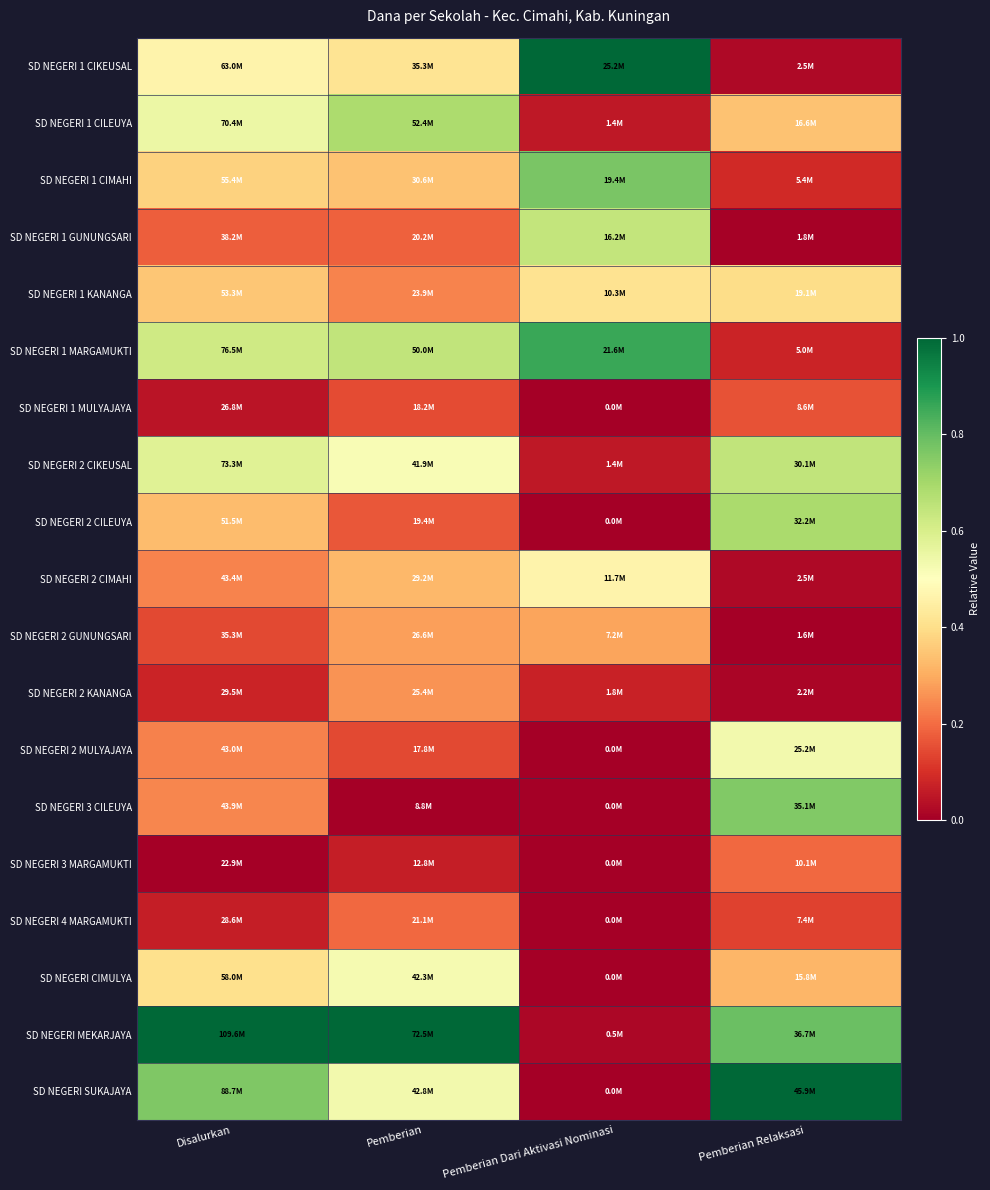

Reading left to right, what are all the values shown in this chart?

SD NEGERI 1 CIKEUSAL: Disalurkan=0.5	Pemberian=0.4	Pemberian Dari Aktivasi Nominasi=1.0	Pemberian Relaksasi=0.0
SD NEGERI 1 CILEUYA: Disalurkan=0.5	Pemberian=0.7	Pemberian Dari Aktivasi Nominasi=0.1	Pemberian Relaksasi=0.3
SD NEGERI 1 CIMAHI: Disalurkan=0.4	Pemberian=0.3	Pemberian Dari Aktivasi Nominasi=0.8	Pemberian Relaksasi=0.1
SD NEGERI 1 GUNUNGSARI: Disalurkan=0.2	Pemberian=0.2	Pemberian Dari Aktivasi Nominasi=0.6	Pemberian Relaksasi=0.0
SD NEGERI 1 KANANGA: Disalurkan=0.4	Pemberian=0.2	Pemberian Dari Aktivasi Nominasi=0.4	Pemberian Relaksasi=0.4
SD NEGERI 1 MARGAMUKTI: Disalurkan=0.6	Pemberian=0.6	Pemberian Dari Aktivasi Nominasi=0.9	Pemberian Relaksasi=0.1
SD NEGERI 1 MULYAJAYA: Disalurkan=0.0	Pemberian=0.1	Pemberian Dari Aktivasi Nominasi=0.0	Pemberian Relaksasi=0.2
SD NEGERI 2 CIKEUSAL: Disalurkan=0.6	Pemberian=0.5	Pemberian Dari Aktivasi Nominasi=0.1	Pemberian Relaksasi=0.6
SD NEGERI 2 CILEUYA: Disalurkan=0.3	Pemberian=0.2	Pemberian Dari Aktivasi Nominasi=0.0	Pemberian Relaksasi=0.7
SD NEGERI 2 CIMAHI: Disalurkan=0.2	Pemberian=0.3	Pemberian Dari Aktivasi Nominasi=0.5	Pemberian Relaksasi=0.0
SD NEGERI 2 GUNUNGSARI: Disalurkan=0.1	Pemberian=0.3	Pemberian Dari Aktivasi Nominasi=0.3	Pemberian Relaksasi=0.0
SD NEGERI 2 KANANGA: Disalurkan=0.1	Pemberian=0.3	Pemberian Dari Aktivasi Nominasi=0.1	Pemberian Relaksasi=0.0
SD NEGERI 2 MULYAJAYA: Disalurkan=0.2	Pemberian=0.1	Pemberian Dari Aktivasi Nominasi=0.0	Pemberian Relaksasi=0.5
SD NEGERI 3 CILEUYA: Disalurkan=0.2	Pemberian=0.0	Pemberian Dari Aktivasi Nominasi=0.0	Pemberian Relaksasi=0.8
SD NEGERI 3 MARGAMUKTI: Disalurkan=0.0	Pemberian=0.1	Pemberian Dari Aktivasi Nominasi=0.0	Pemberian Relaksasi=0.2
SD NEGERI 4 MARGAMUKTI: Disalurkan=0.1	Pemberian=0.2	Pemberian Dari Aktivasi Nominasi=0.0	Pemberian Relaksasi=0.1
SD NEGERI CIMULYA: Disalurkan=0.4	Pemberian=0.5	Pemberian Dari Aktivasi Nominasi=0.0	Pemberian Relaksasi=0.3
SD NEGERI MEKARJAYA: Disalurkan=1.0	Pemberian=1.0	Pemberian Dari Aktivasi Nominasi=0.0	Pemberian Relaksasi=0.8
SD NEGERI SUKAJAYA: Disalurkan=0.8	Pemberian=0.5	Pemberian Dari Aktivasi Nominasi=0.0	Pemberian Relaksasi=1.0